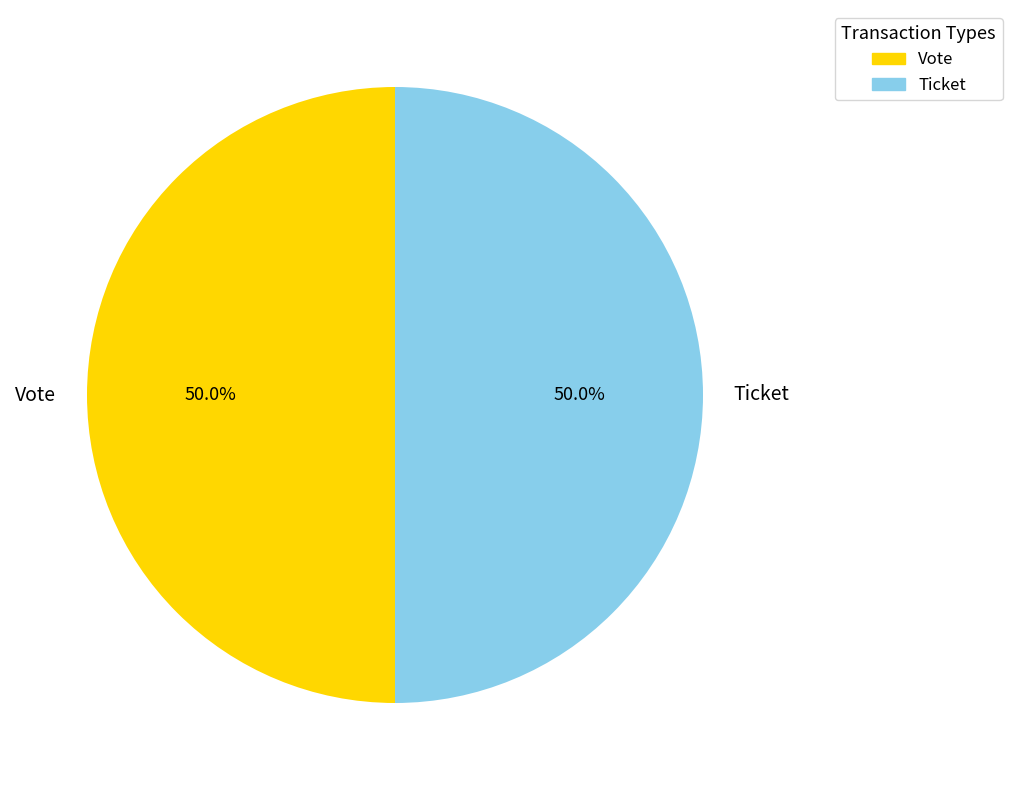

How many slices are in this pie chart?

2